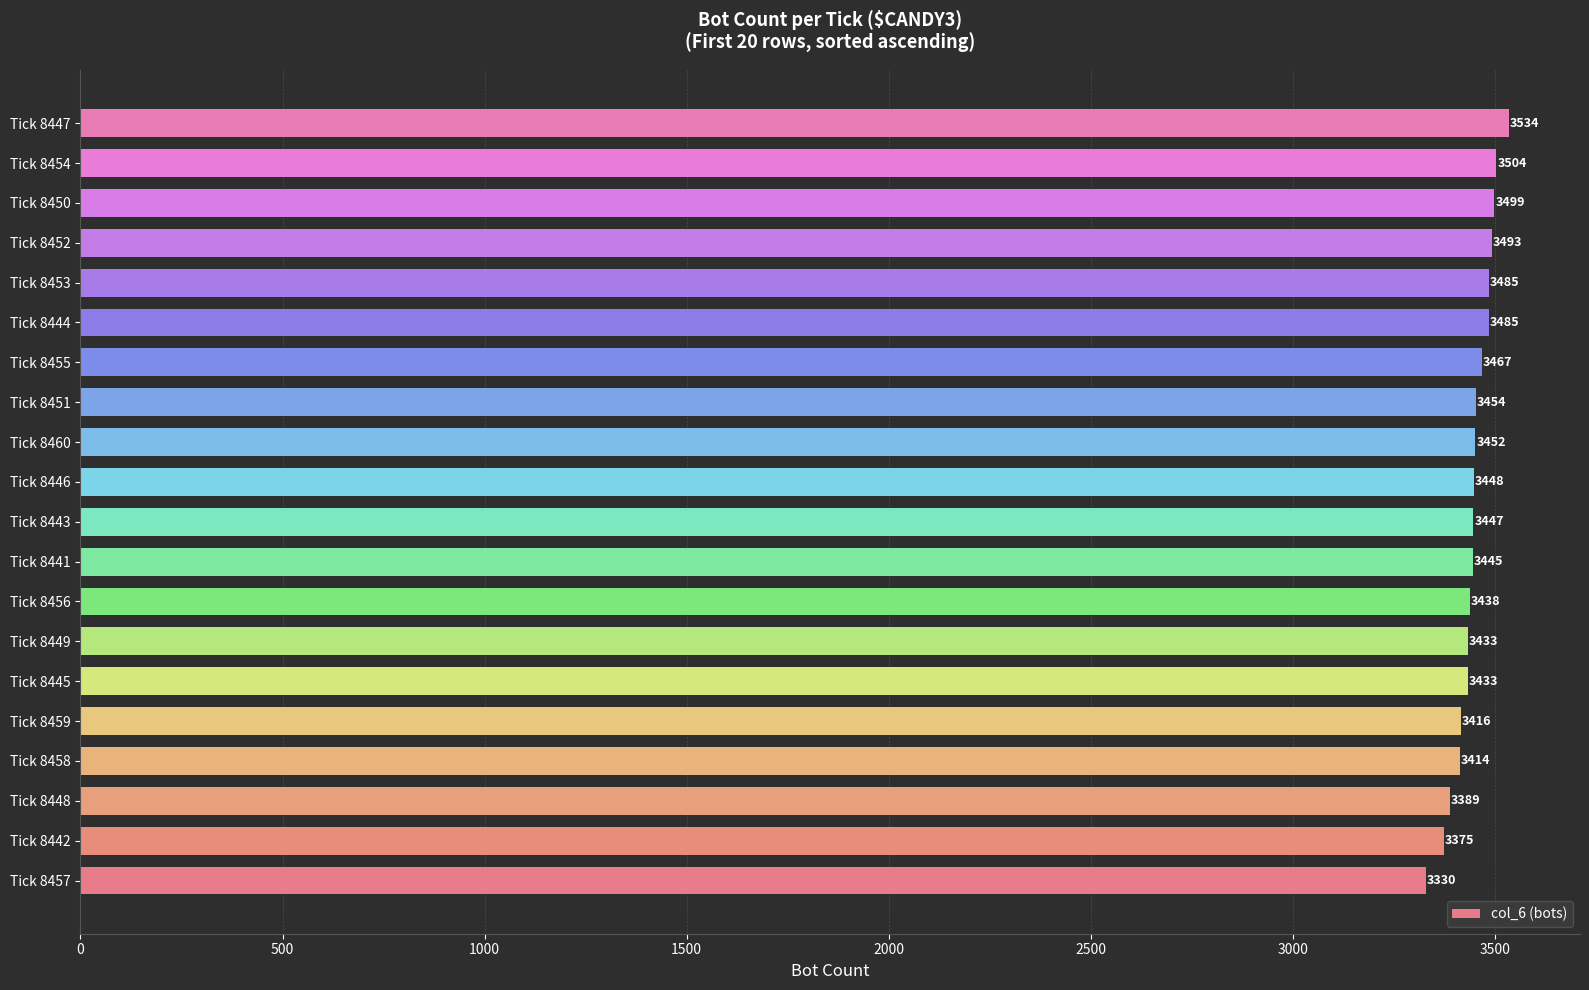

What is the difference between the values at Tick 8441 and Tick 8460?

7